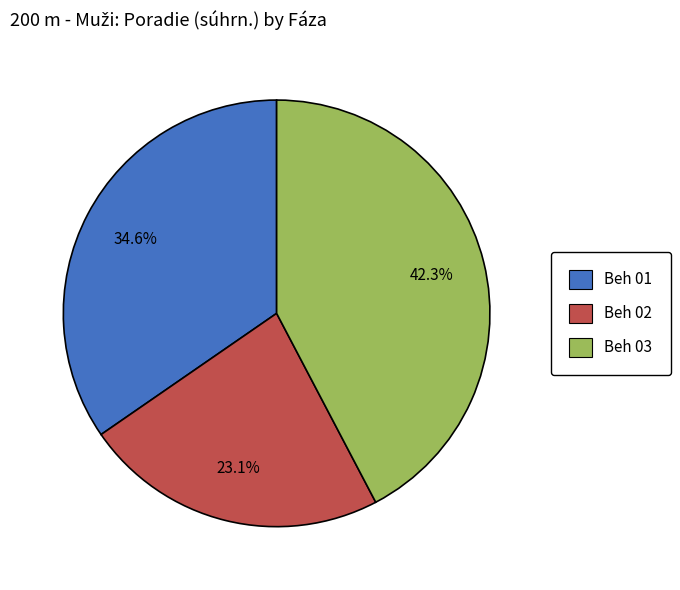

To the nearest percent, what is the difference between the largest and smallest slice percentages?

19%